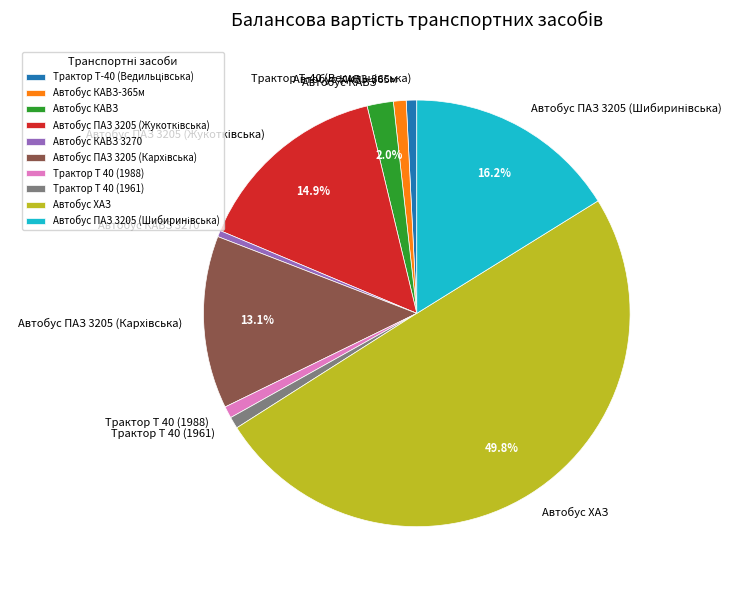

Is Автобус КАВЗ 3270 the majority of the pie?

No